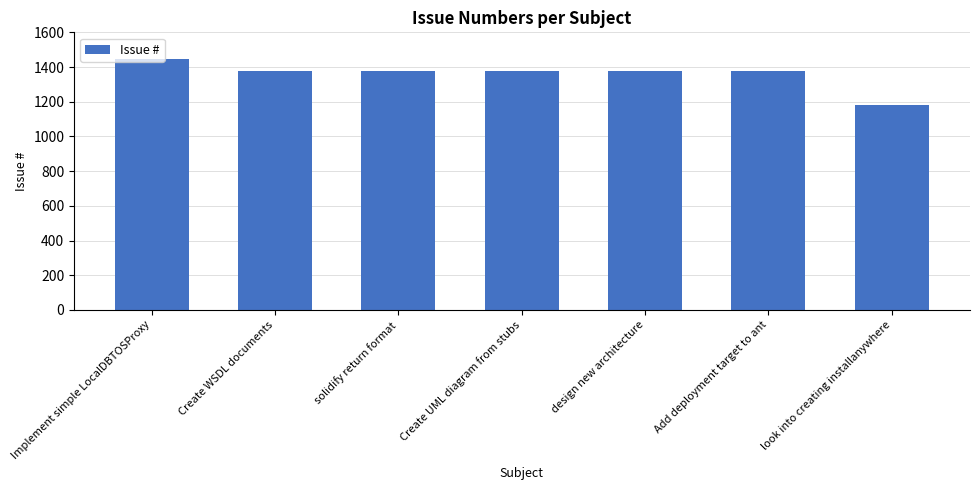

How many data points does each series have?

7